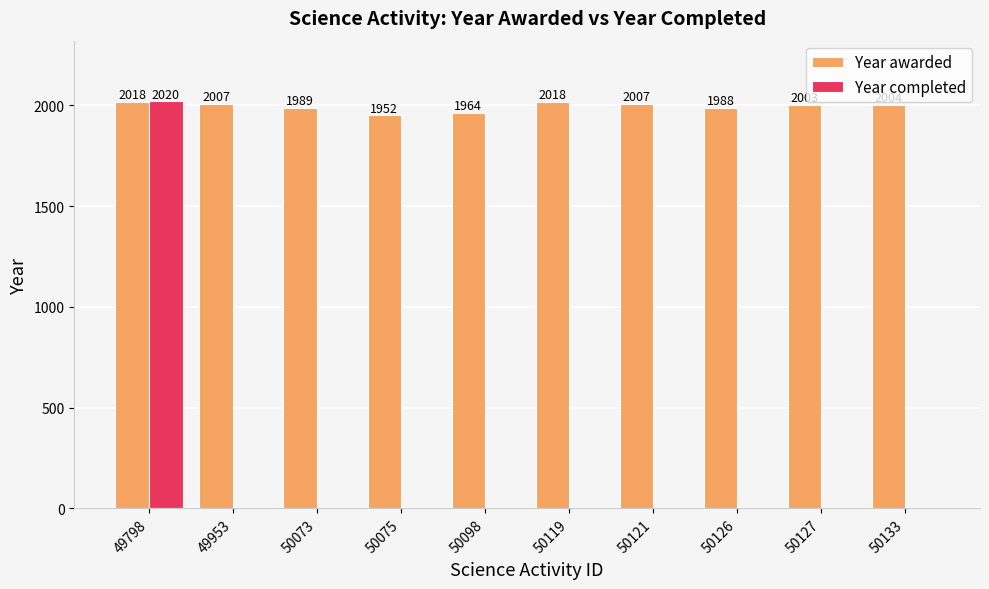

What is the maximum value shown in the chart?

2020